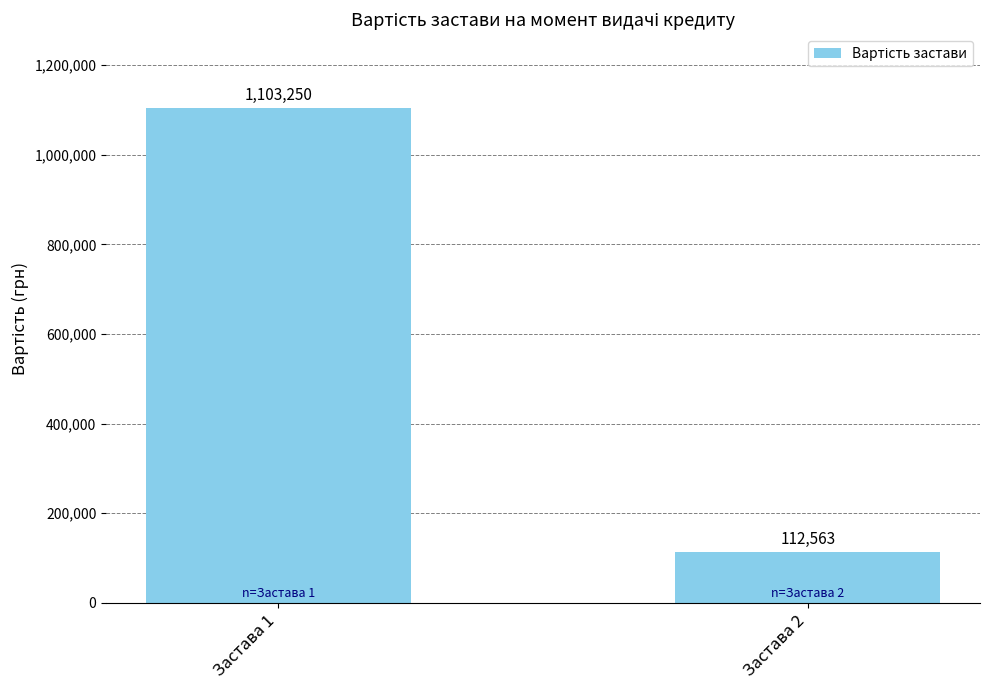

What is the value of the 2nd bar from the left?

112563